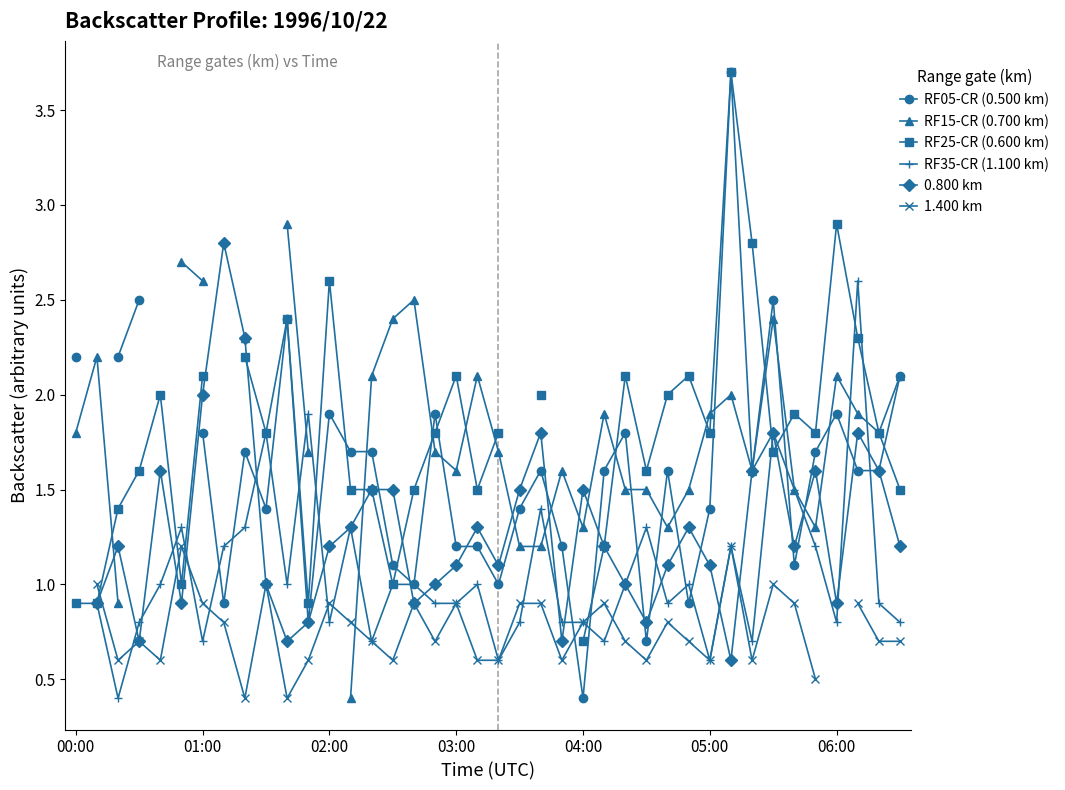

The RF05-CR (0.500 km) series shows 2.5 at 32. True or false?

False